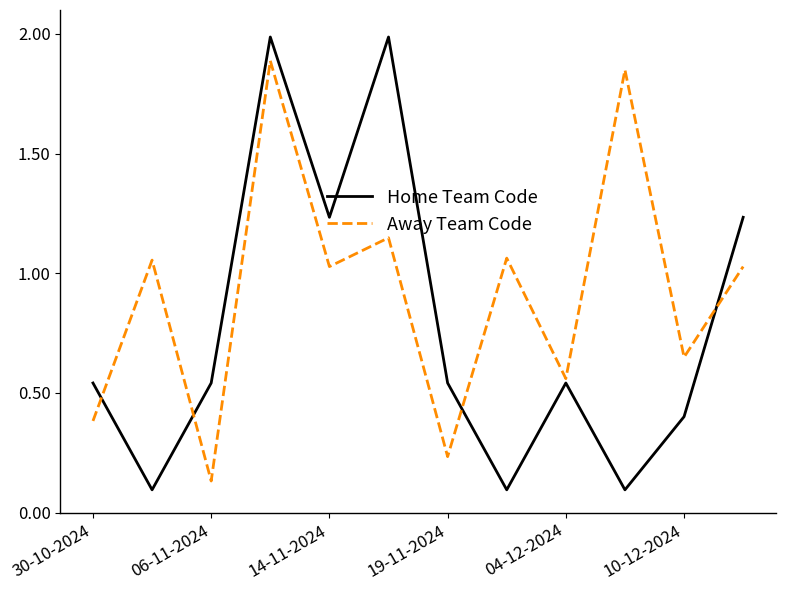

Which series has the largest total across all categories?

Away Team Code